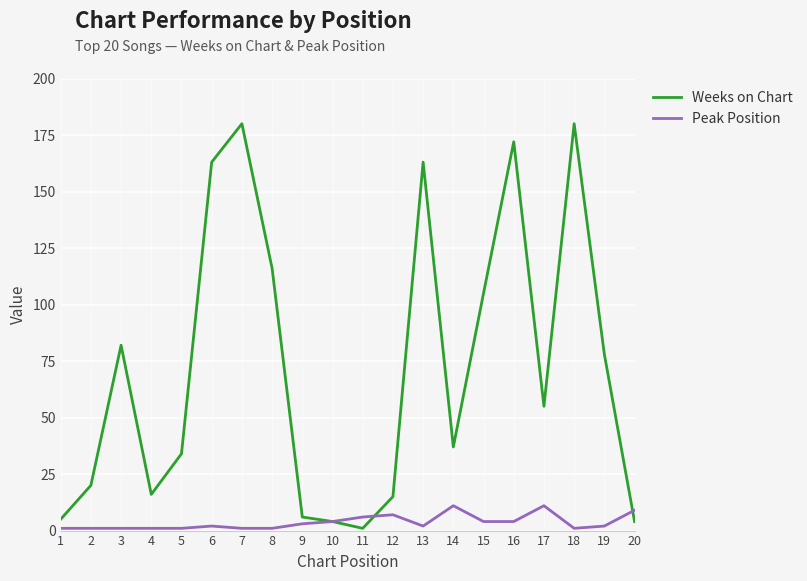

What is the difference between the second highest and minimum values in the Weeks on Chart series?

179